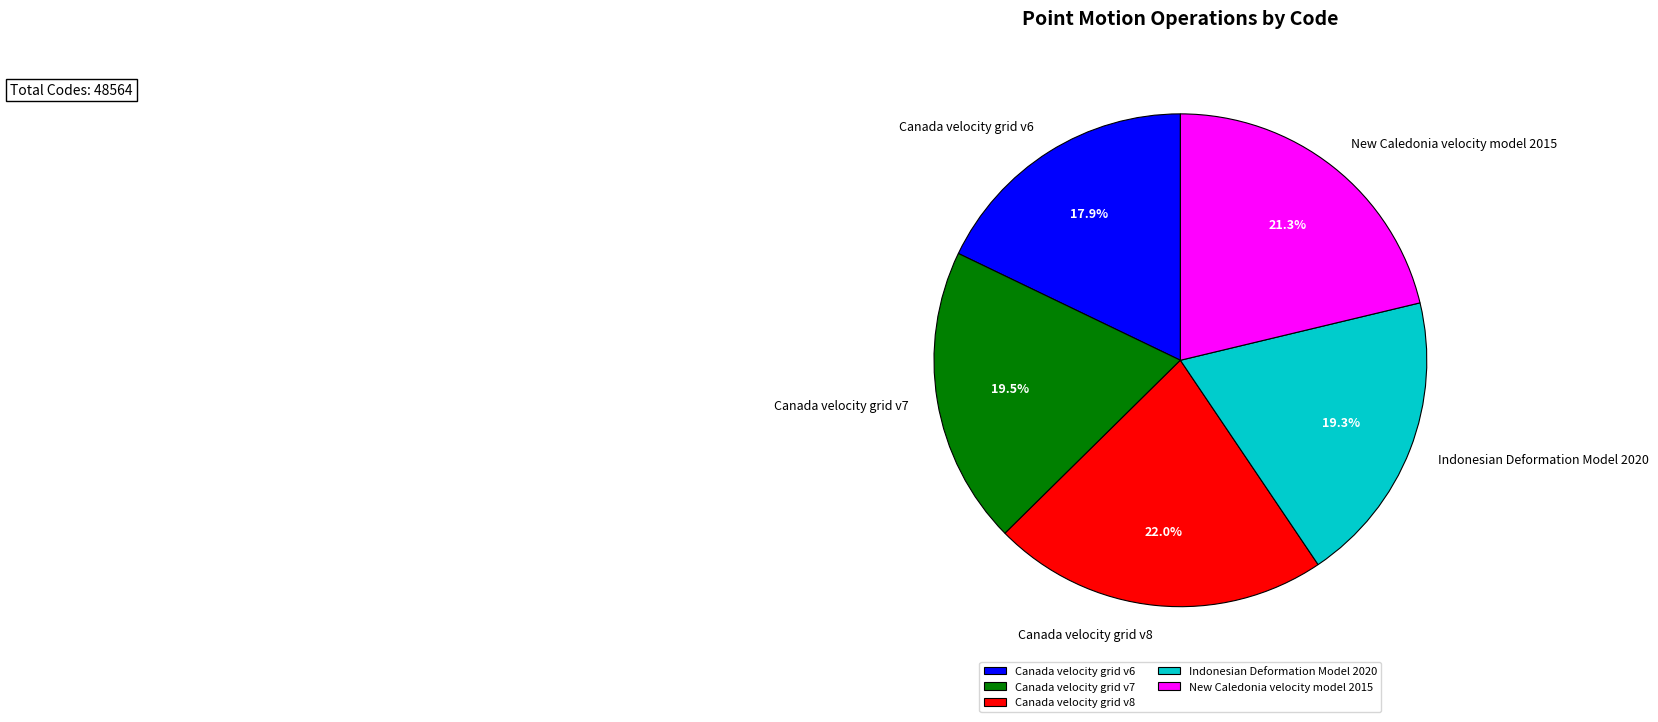

True or false: Indonesian Deformation Model 2020 accounts for 19% of the total.

True